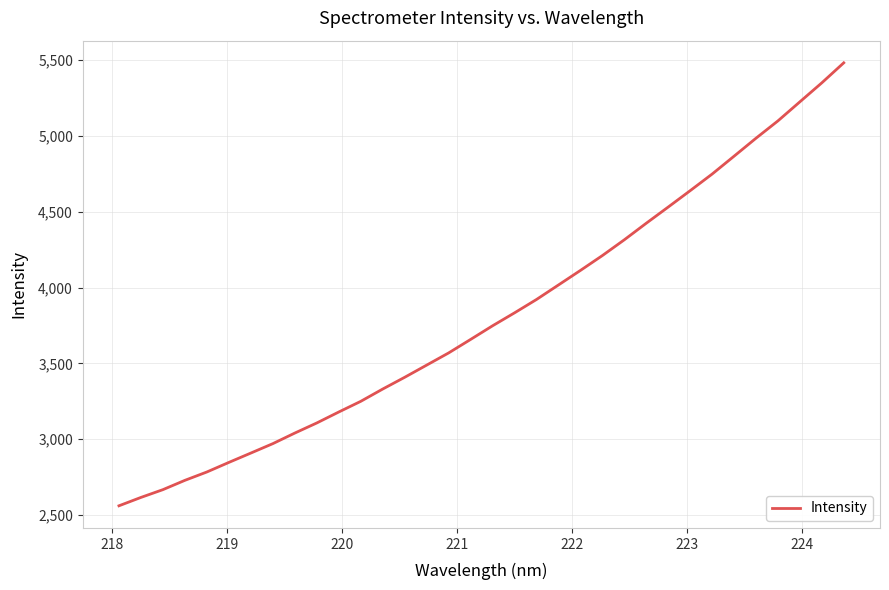

How many lines are shown in the chart?

1